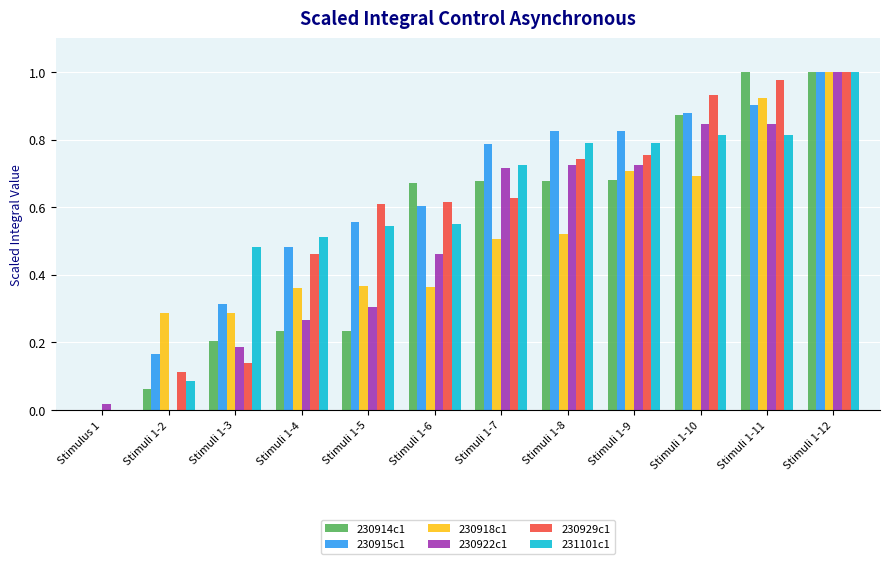

At which label is 230922c1 closest to 0?

Stimuli 1-2